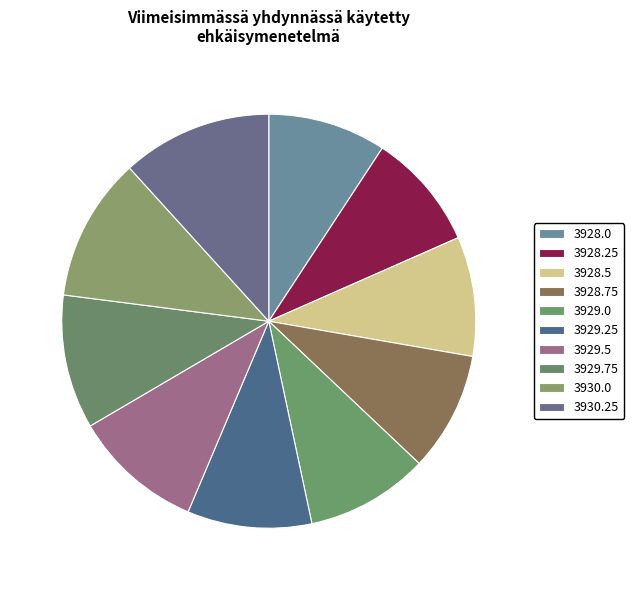

What percentage do 3930.0 and 3929.75 together represent?

20.0%